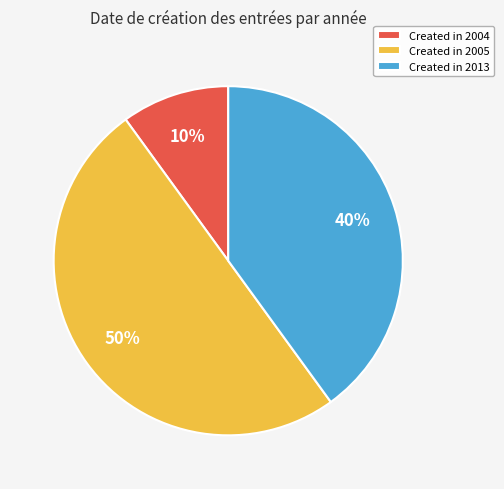

Approximately how many times larger is the value at Created in 2013 compared to Created in 2004?

4.0